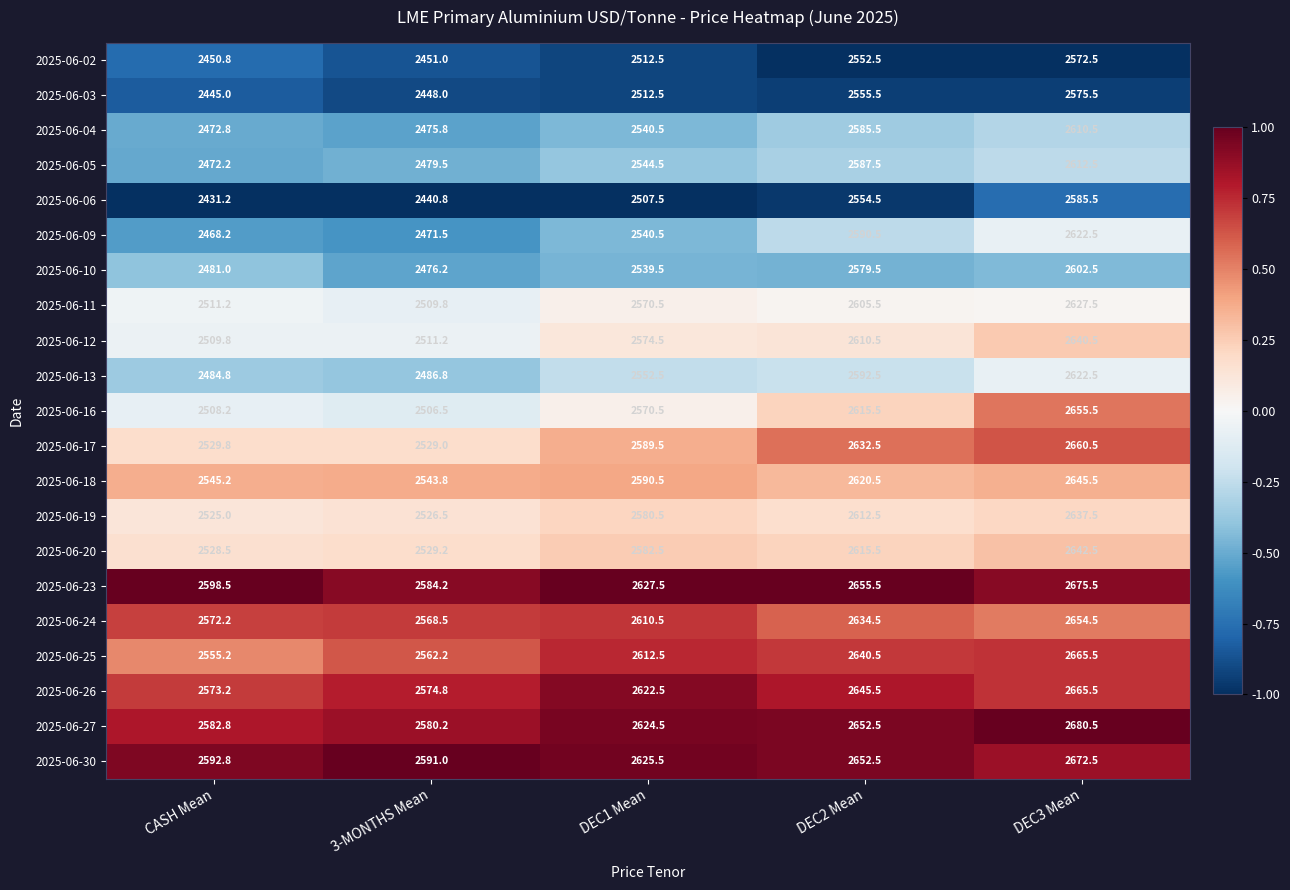

Count the number of data series in this chart.

21